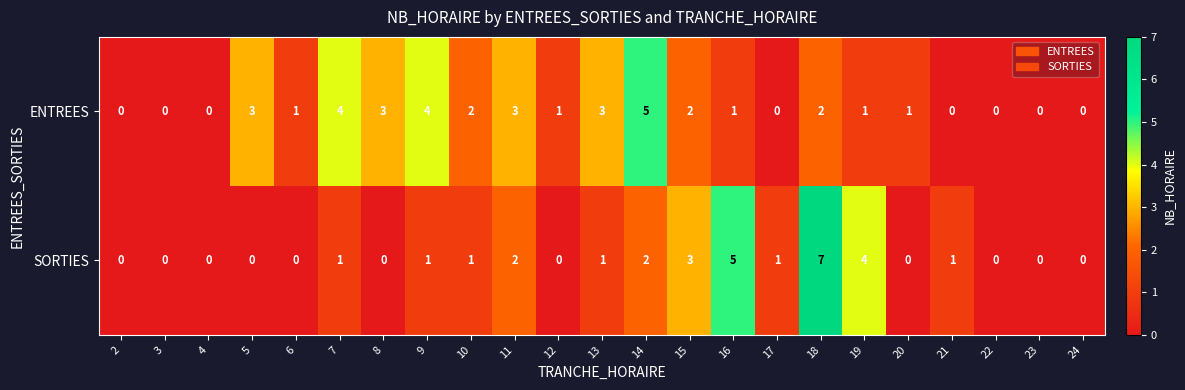

What is the sum of all SORTIES values?

29